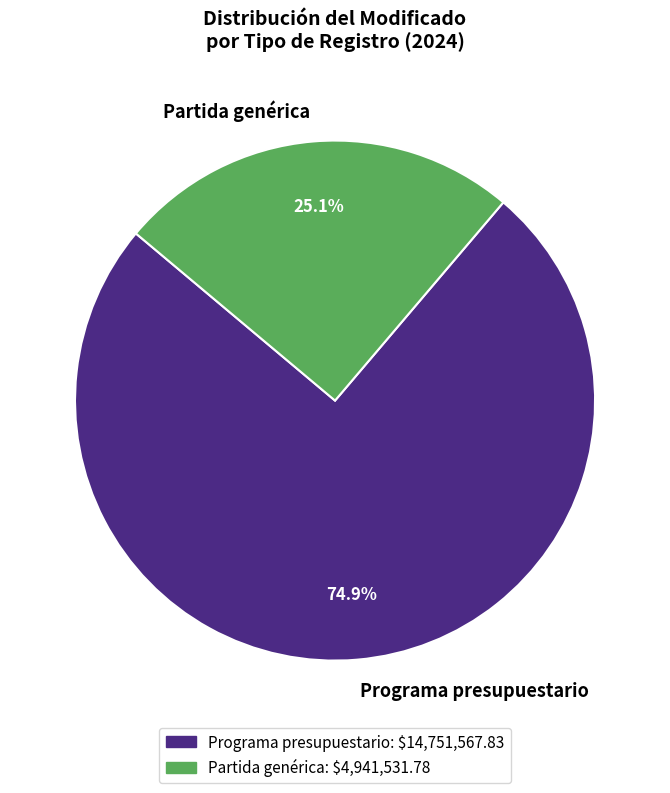

Rank the categories by value from lowest to highest.

Partida genérica, Programa presupuestario